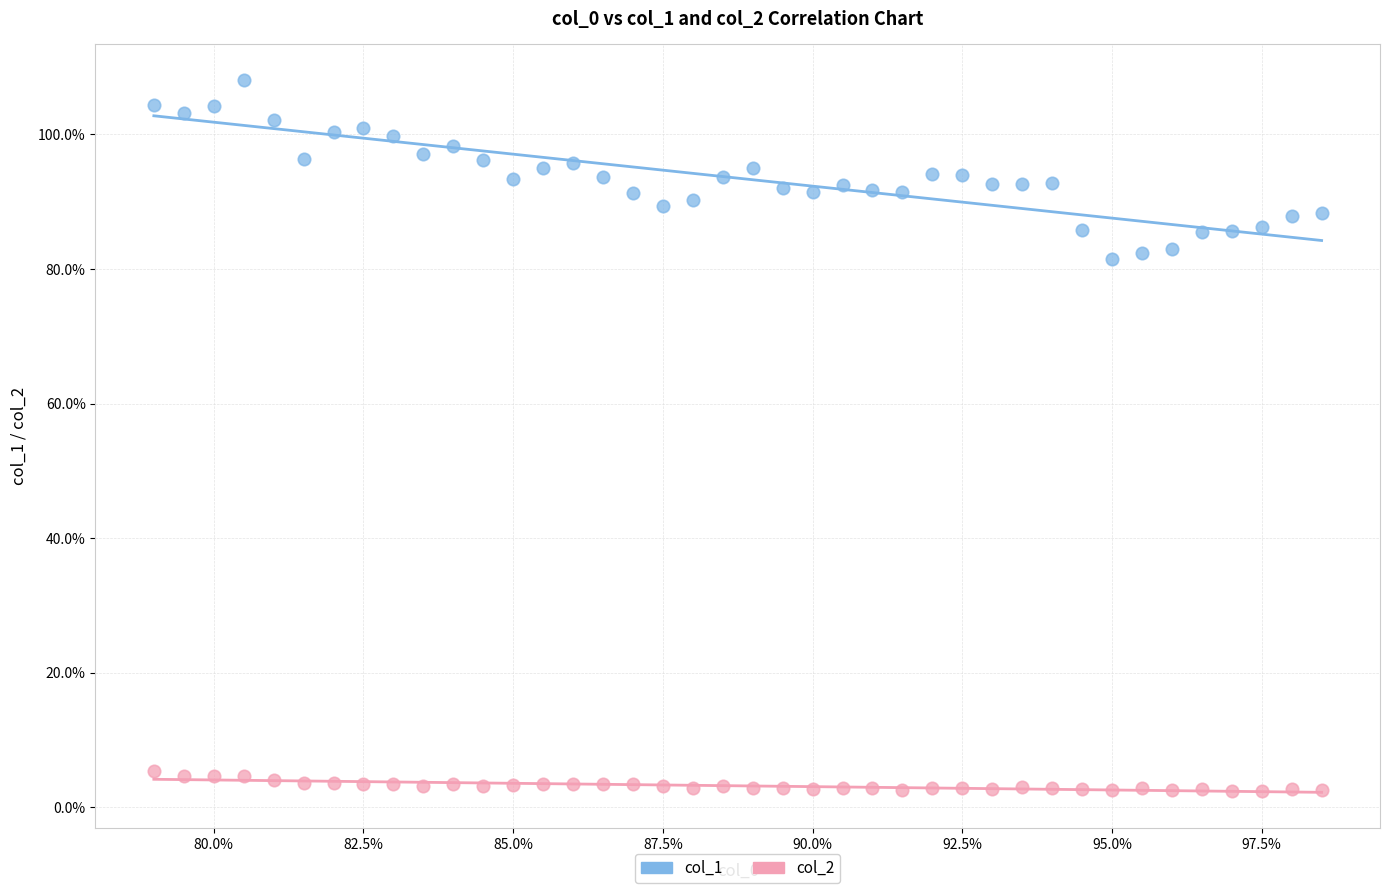

Which series reaches the minimum Y coordinate?

col_2